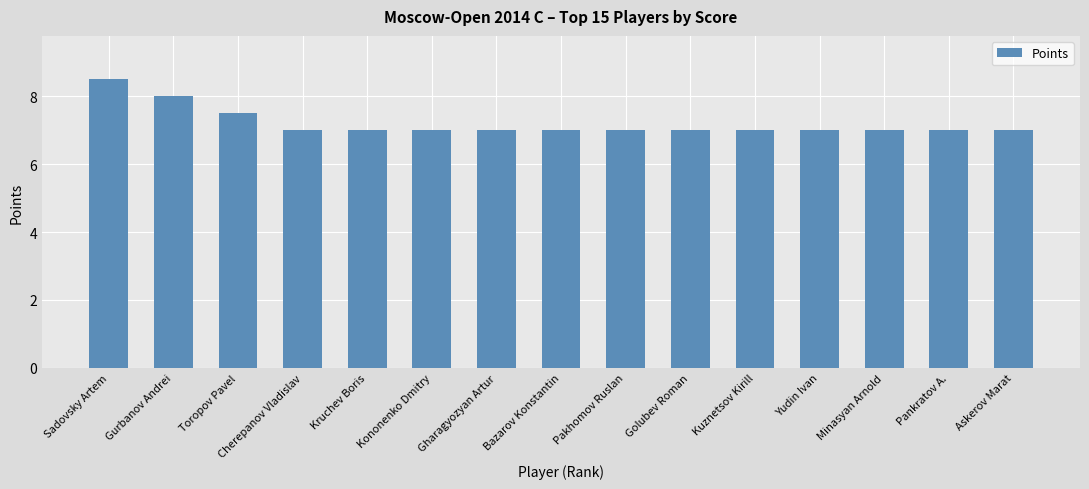

What is the ratio of the value at Kononenko Dmitry to the value at Minasyan Arnold?

1.0